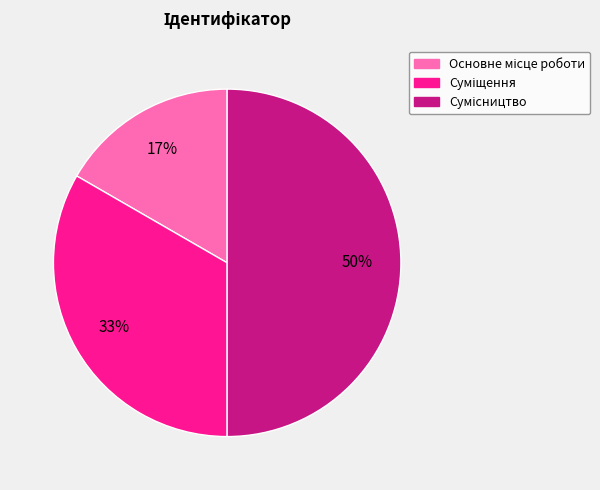

To the nearest percent, what is the difference between the largest and smallest slice percentages?

33%